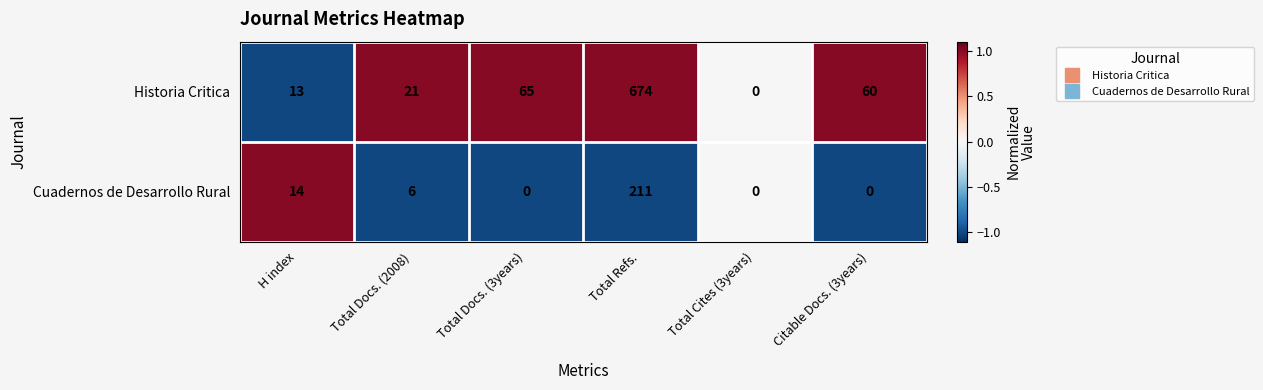

What is the average value of the Historia Critica series?

139